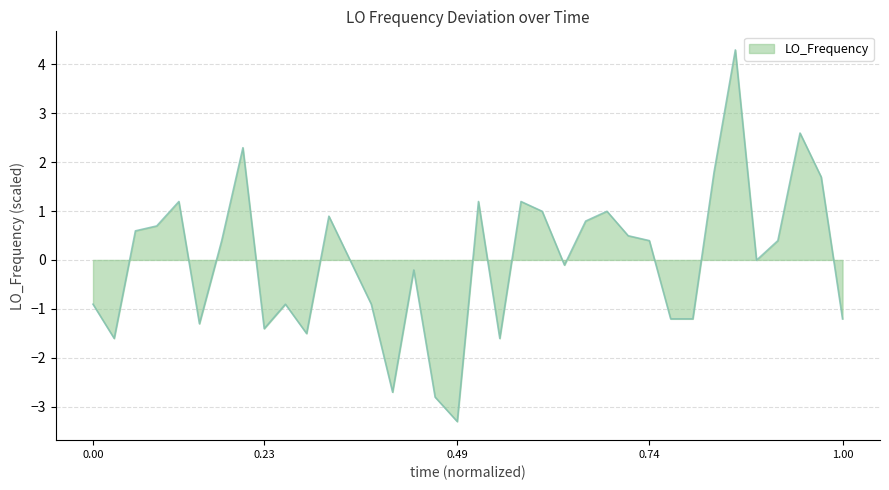

What is the minimum value shown in the chart?

-3.3